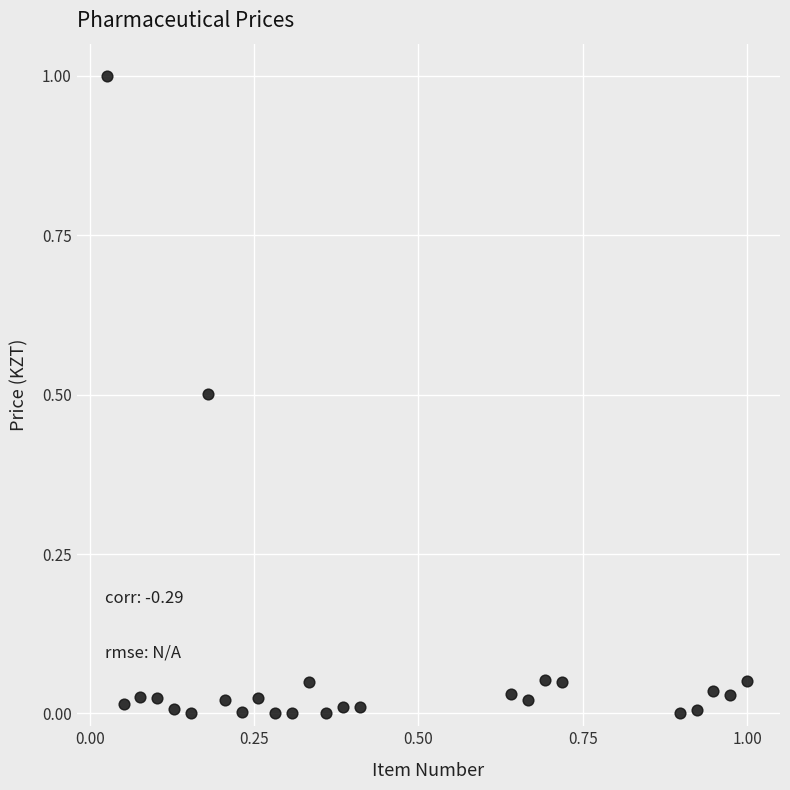

What is the range of X values (max minus min)?

1.0